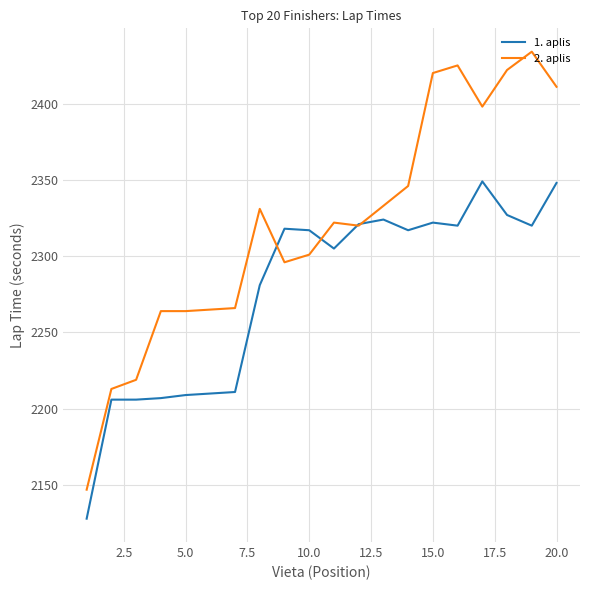

Which series has the largest total across all categories?

2. aplis